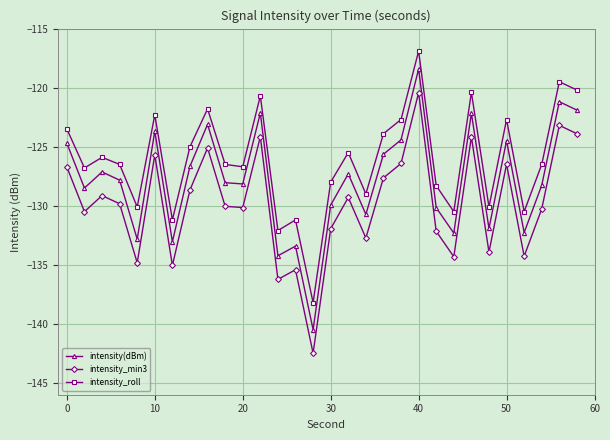

Rank the series by their maximum value, from highest to lowest.

intensity_roll, intensity(dBm), intensity_min3